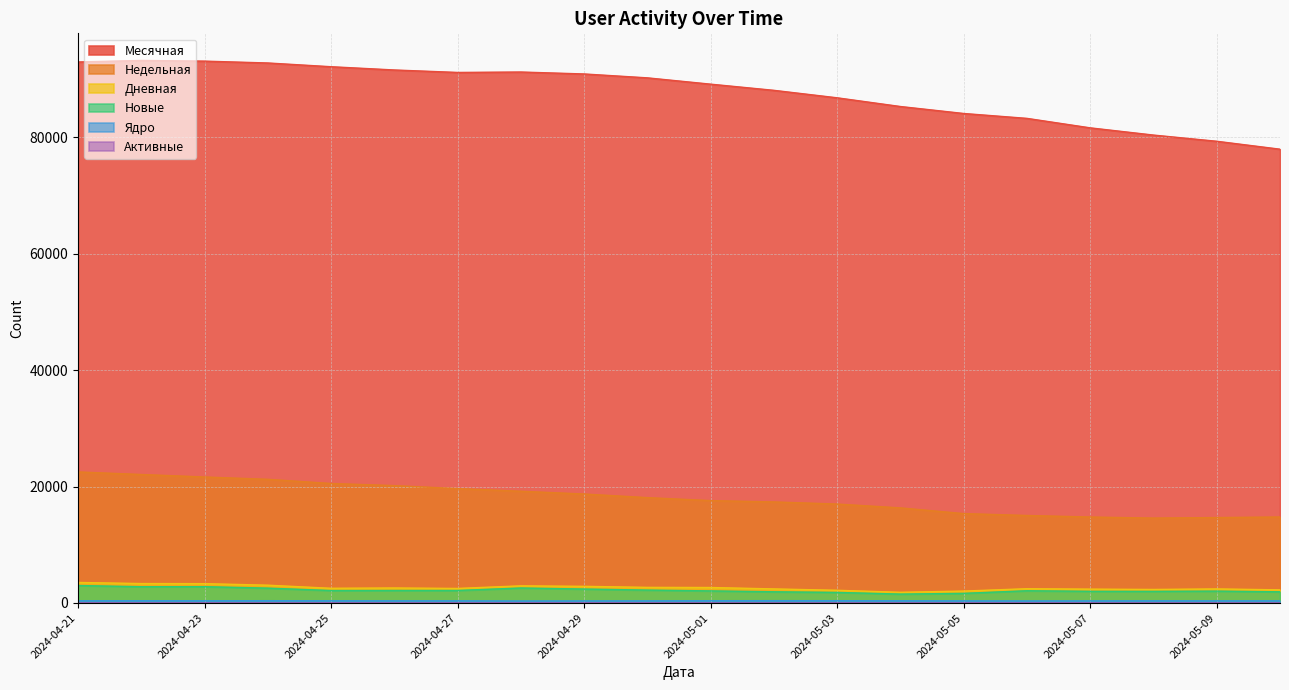

Between 2024-05-04 and 2024-05-06, which is larger?

2024-05-04